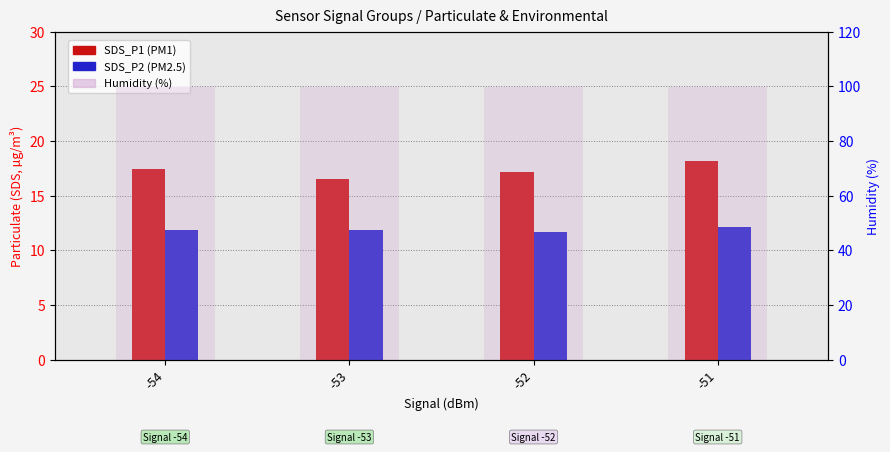

What is the sum of all Humidity (%) values?

399.6